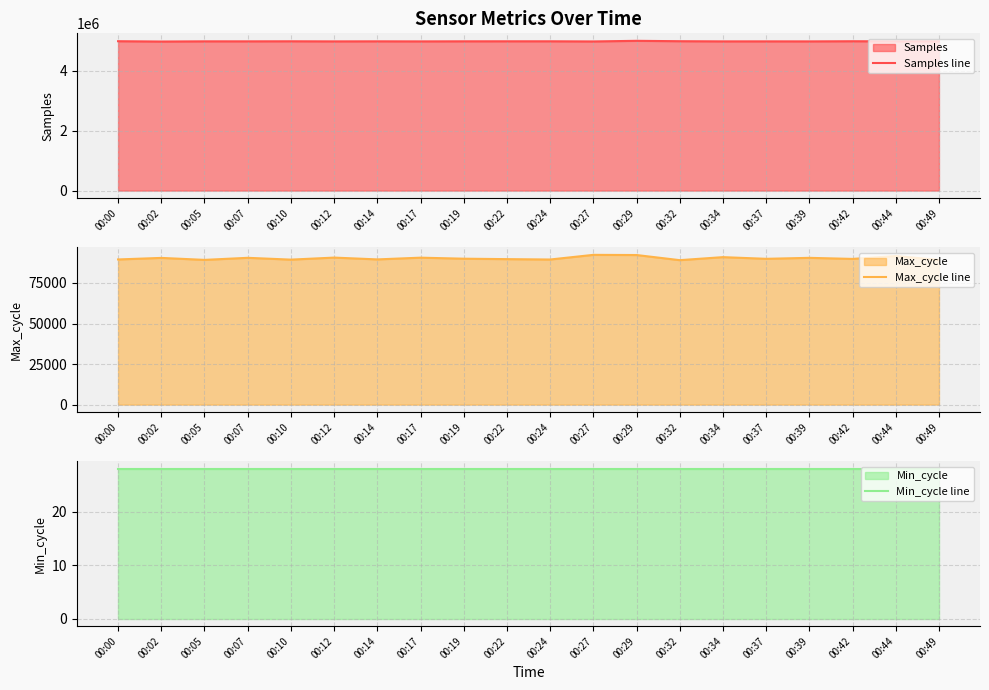

What is the sum of the Max_cycle line values at 00:34 and 00:07?

181437